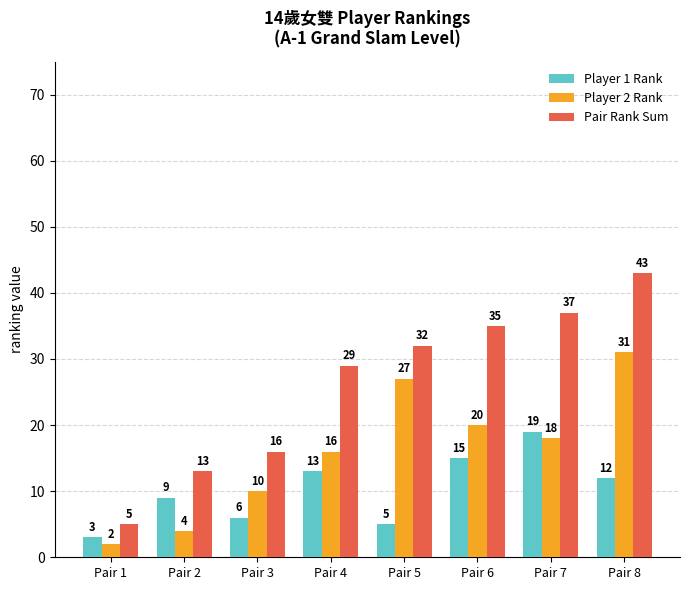

Where is Player 2 Rank nearest to the value 16?

Pair 4